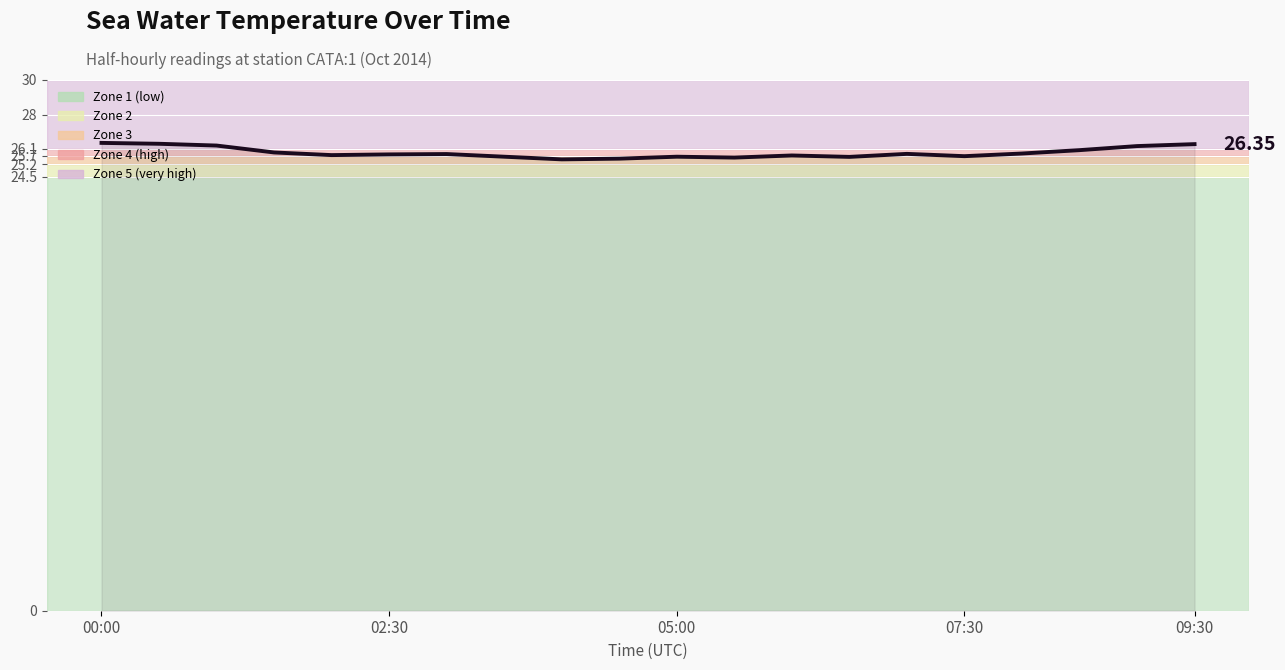

What is the difference between the maximum and minimum values?

0.9